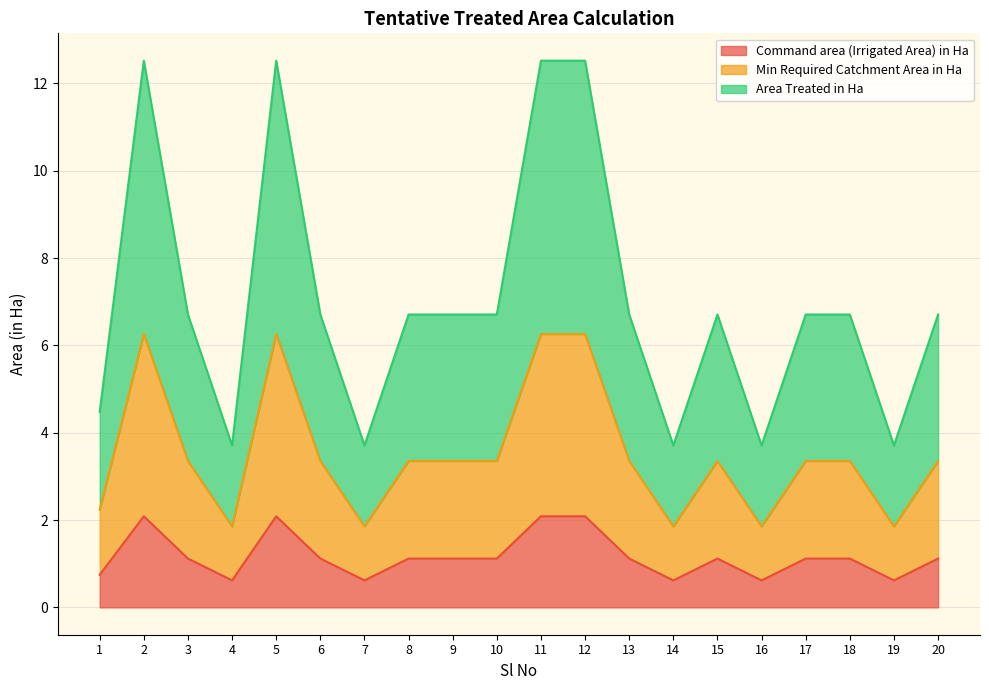

True or false: Command area (Irrigated Area) in Ha has a value of 0.3 at 20.

False